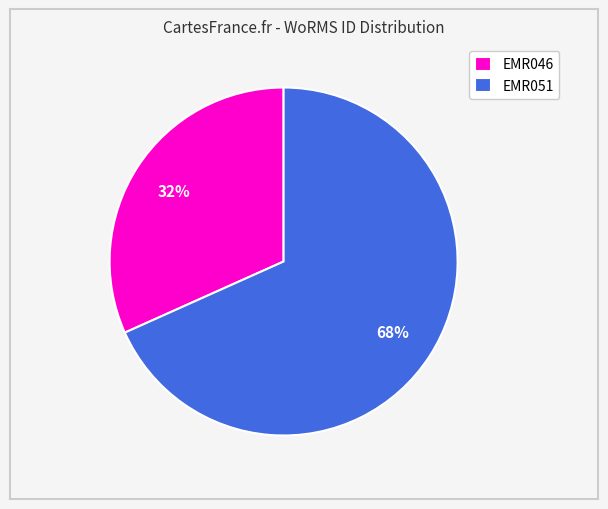

To the nearest percent, what percentage of the pie is EMR046?

32%